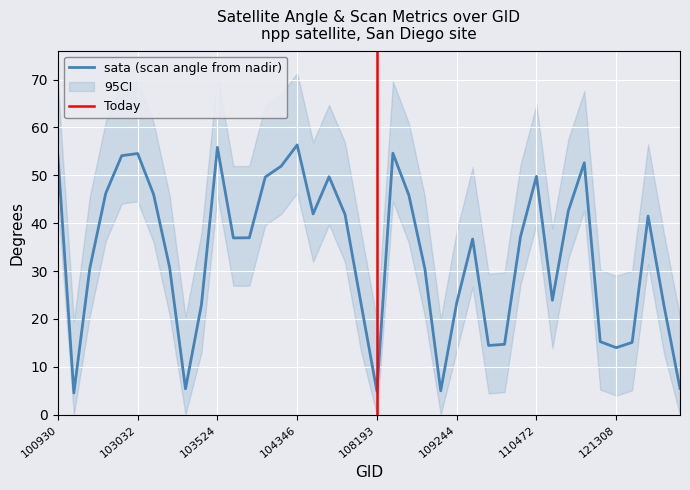

How many interior local valleys does the sata series have?

9